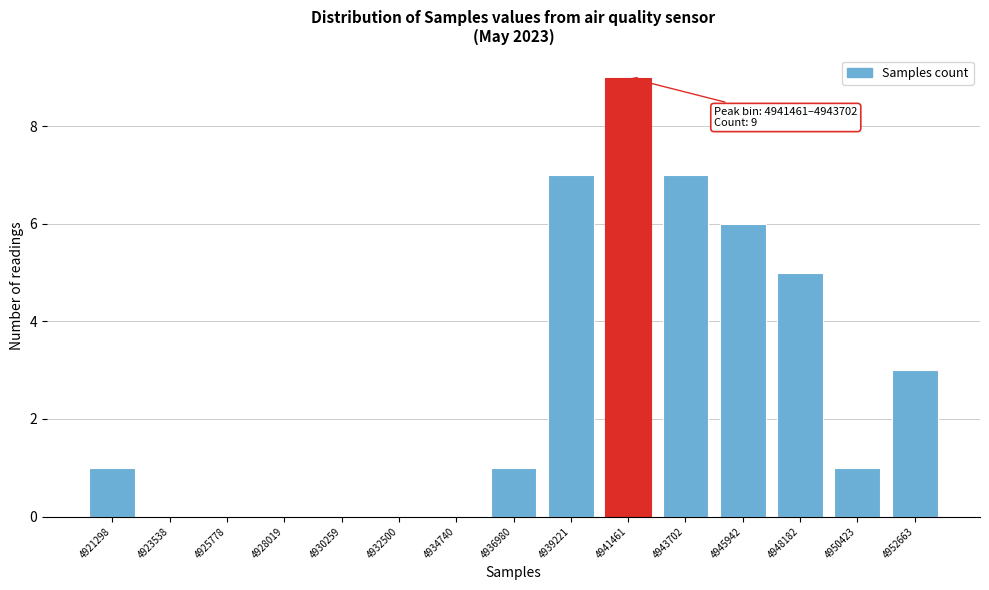

Reading left to right, what are all the values shown in this chart?

4921298=1	4923538=0	4925778=0	4928019=0	4930259=0	4932500=0	4934740=0	4936980=1	4939221=7	4941461=9	4943702=7	4945942=6	4948182=5	4950423=1	4952663=3